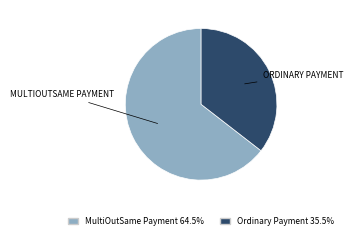

Combined, do Ordinary Payment and MultiOutSame Payment account for over 50%?

Yes